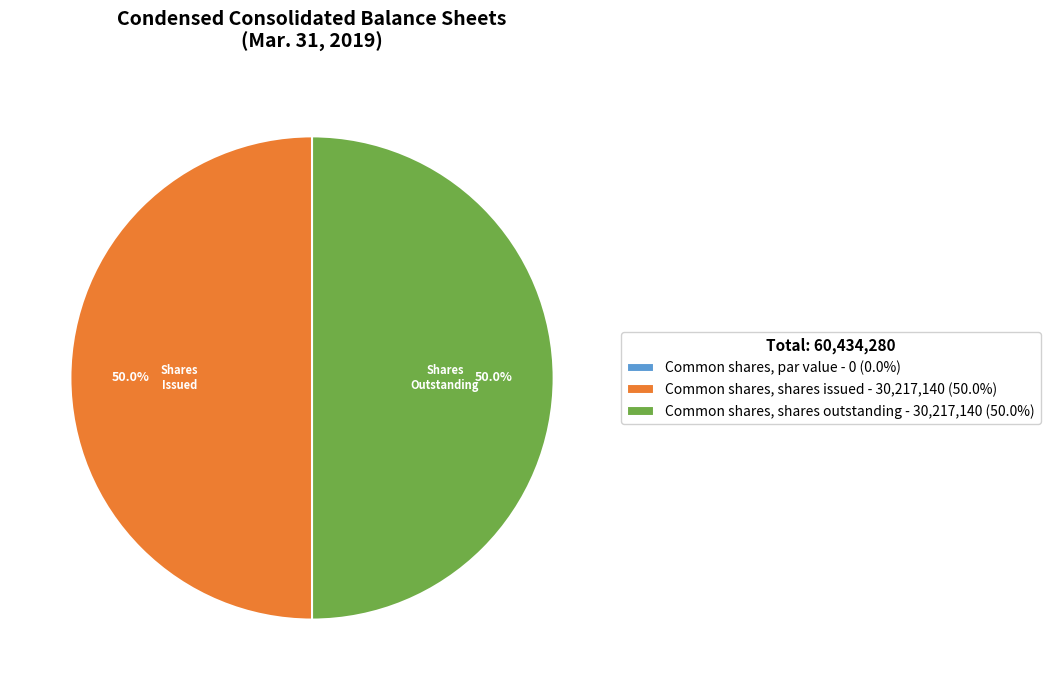

What percentage is NOT represented by Common shares, shares issued - 30,217,140 (50.0%)?

50.0%